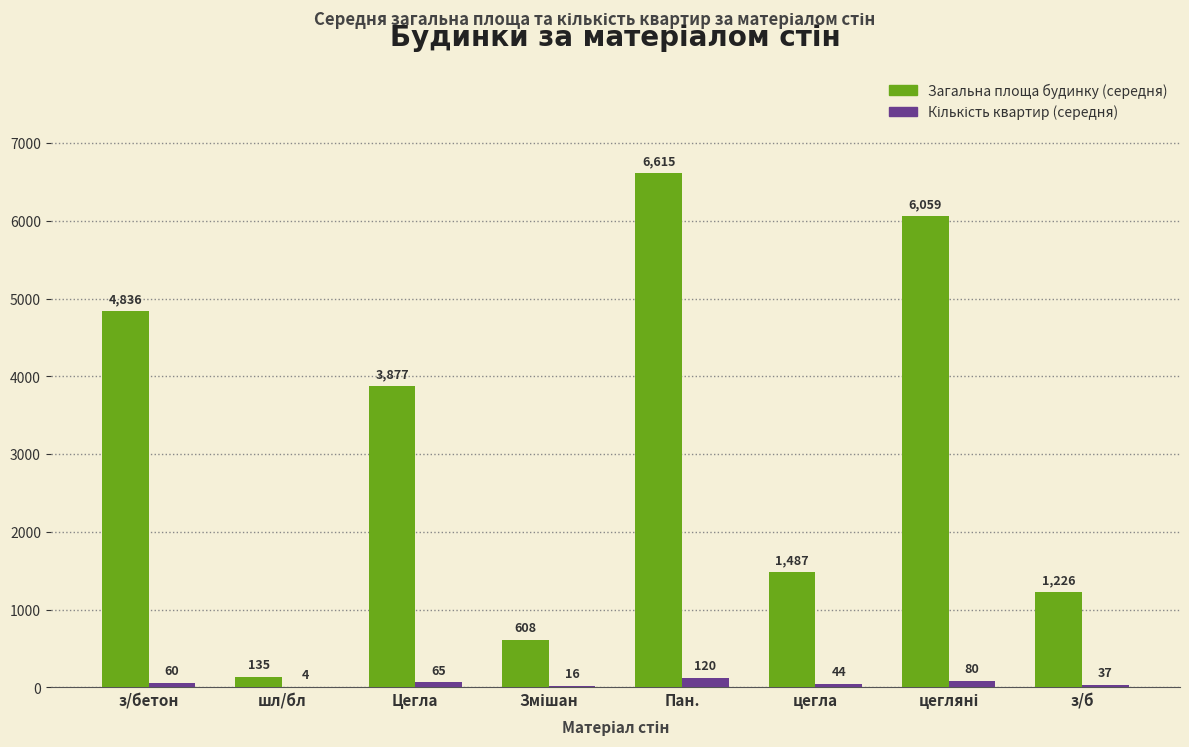

Where does the Загальна площа будинку (середня) series first go above 3877?

з/бетон